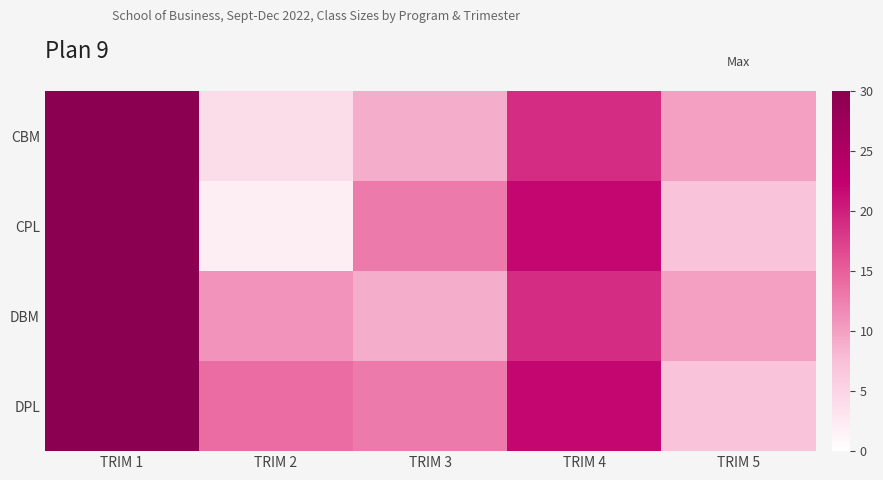

Rank the series at TRIM 5 from lowest to highest value.

CPL, DPL, CBM, DBM